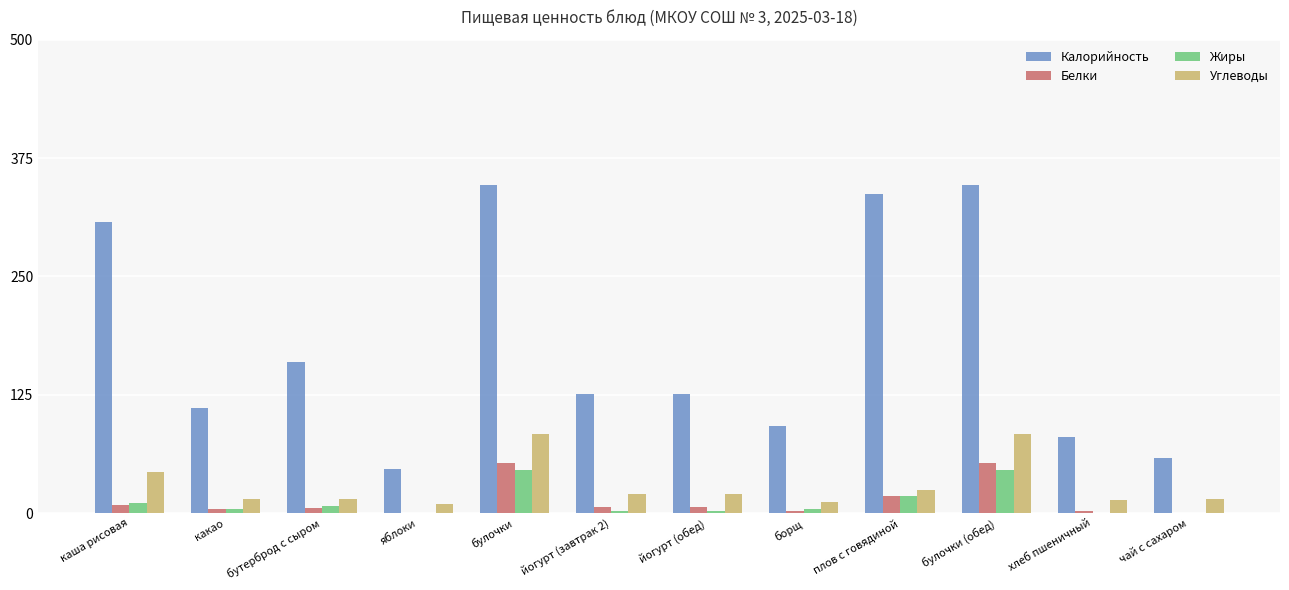

The Углеводы series shows 10 at яблоки. True or false?

True